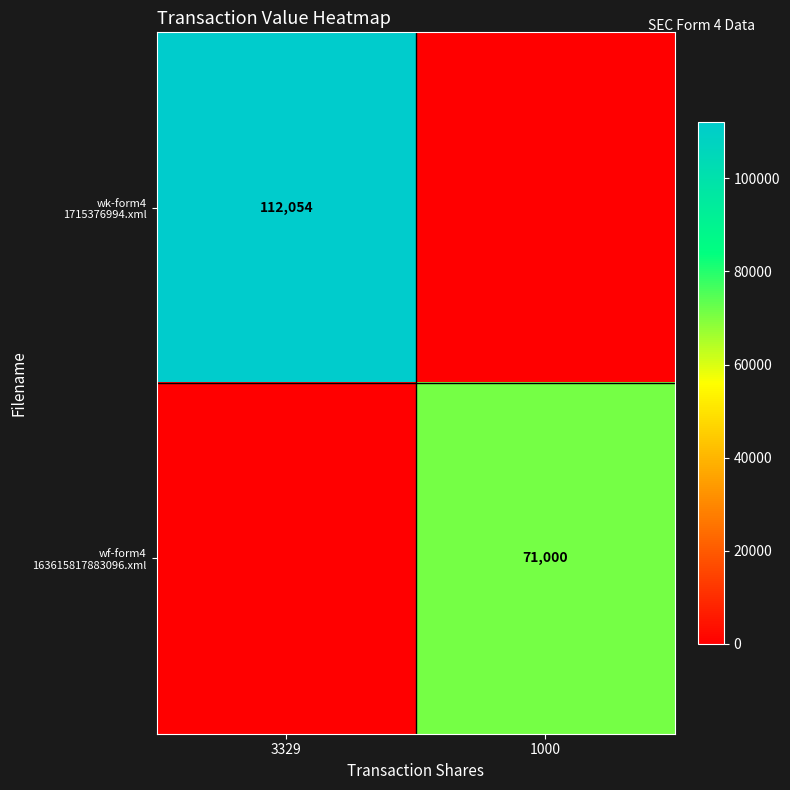

The wk-form4 1715376994.xml series shows 112054 at 3329. True or false?

True